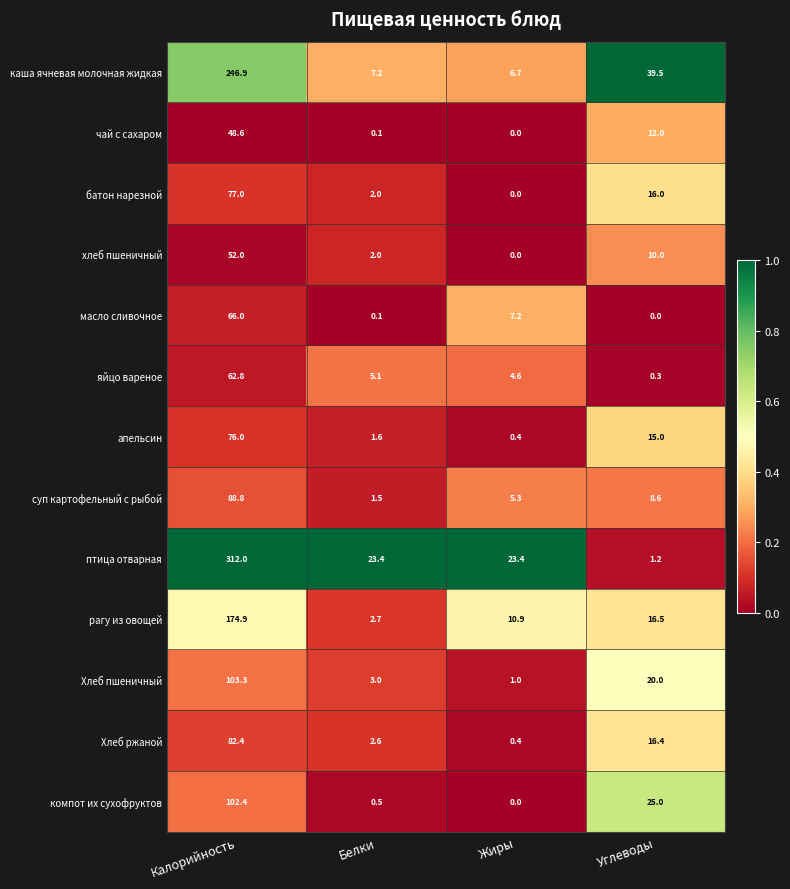

Where does the яйцо вареное series first go above 5?

Калорийность